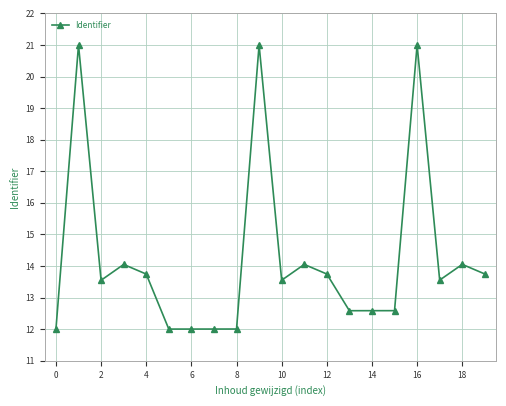

What is the difference between the maximum and minimum values?

9.0